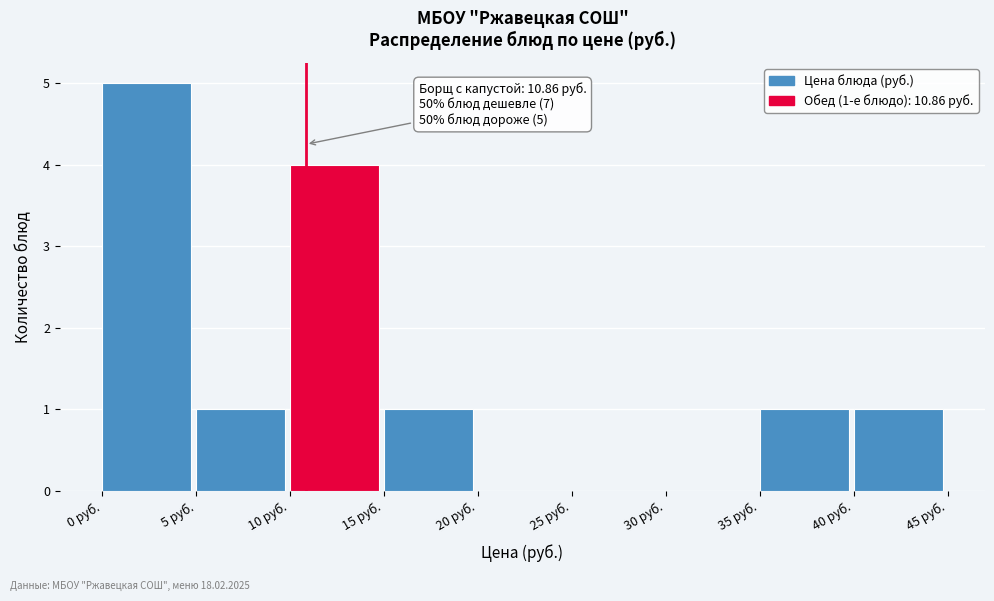

Over which range of the x-axis is the bar tallest?

0 to 5